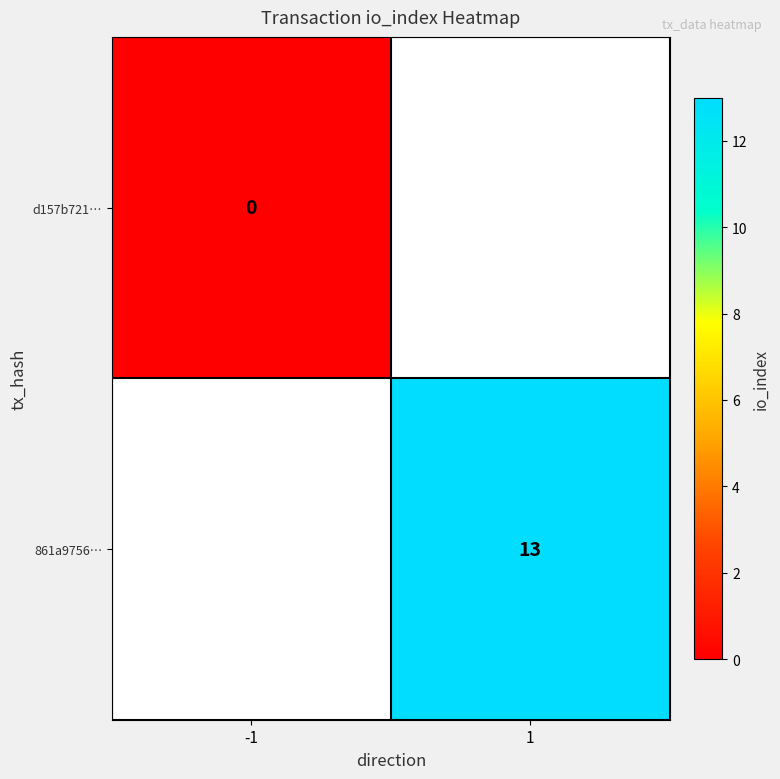

Which category has the lowest value across all series?

-1